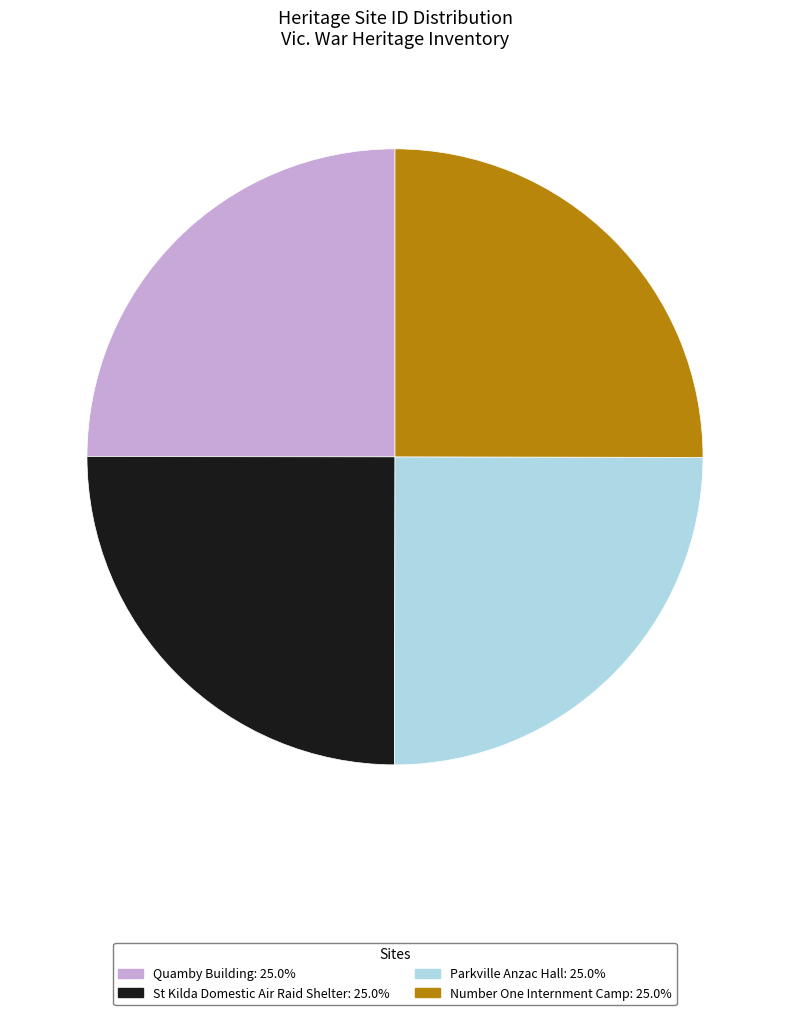

Is it true that St Kilda Domestic Air Raid Shelter is 25% of the pie?

True